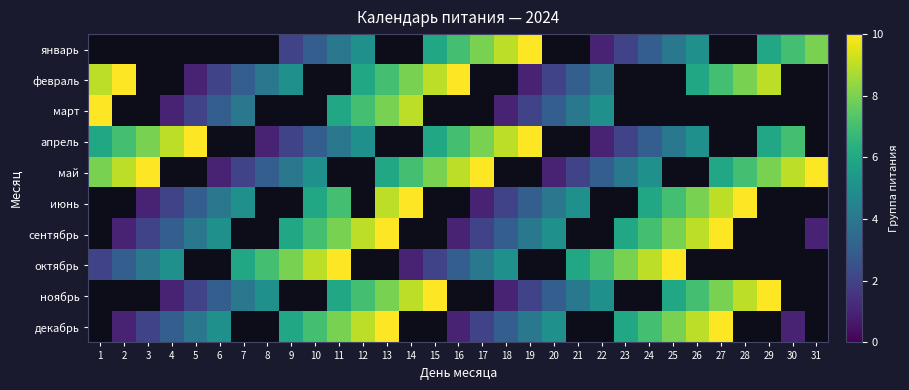

Is the value of октябрь at 17 greater than the value of апрель at 14?

No